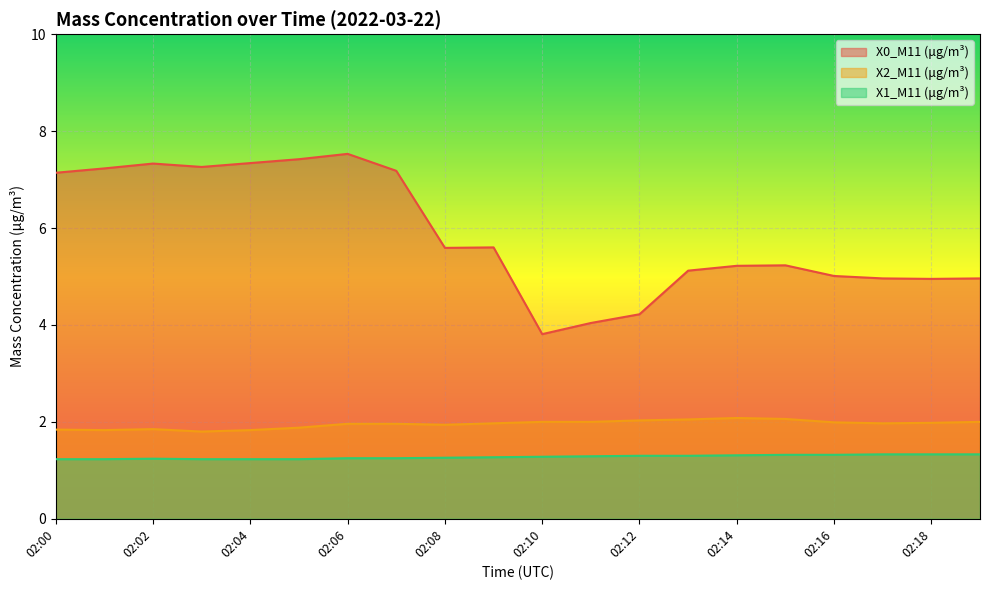

At which label does X0_M11 (μg/m³) reach its peak?

02:06